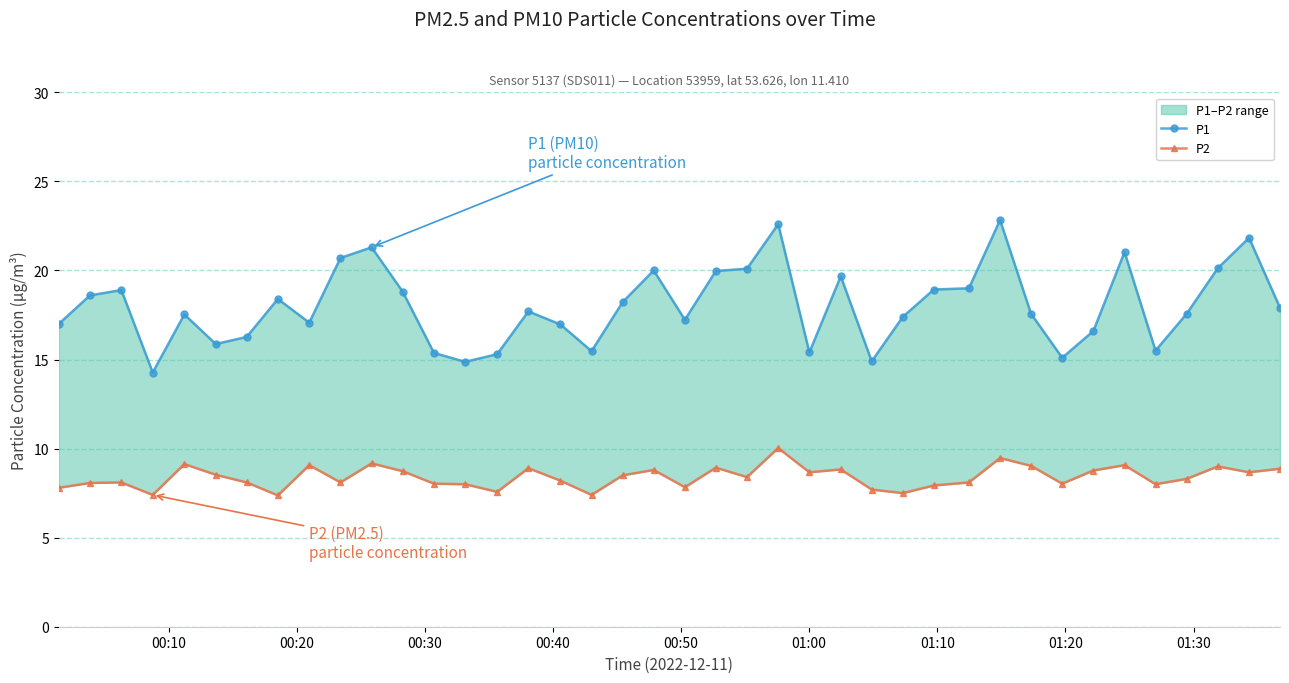

Is it true that P1 equals 9.9 at 11?

False